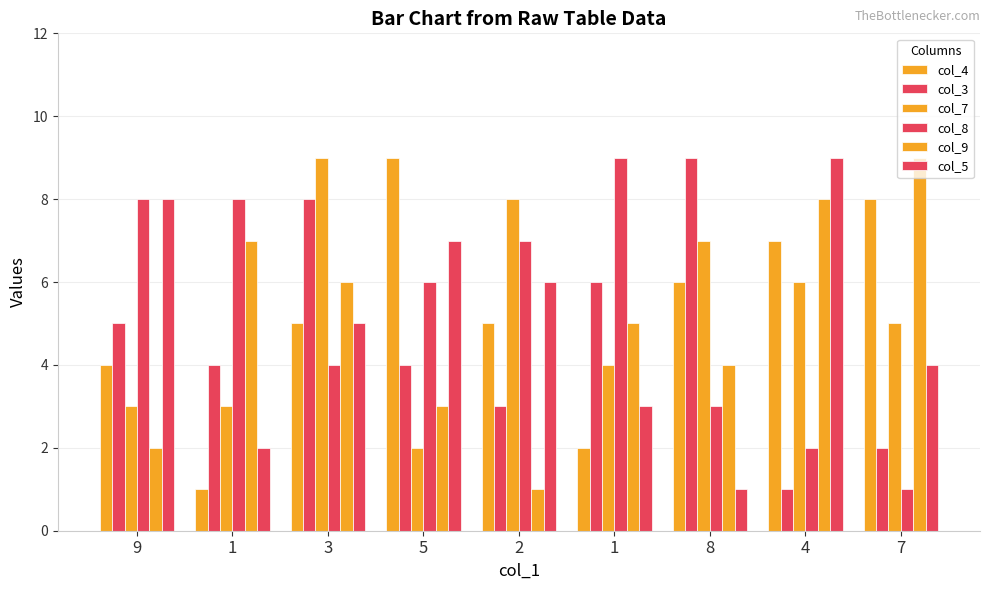

Which series has the largest total across all categories?

col_8